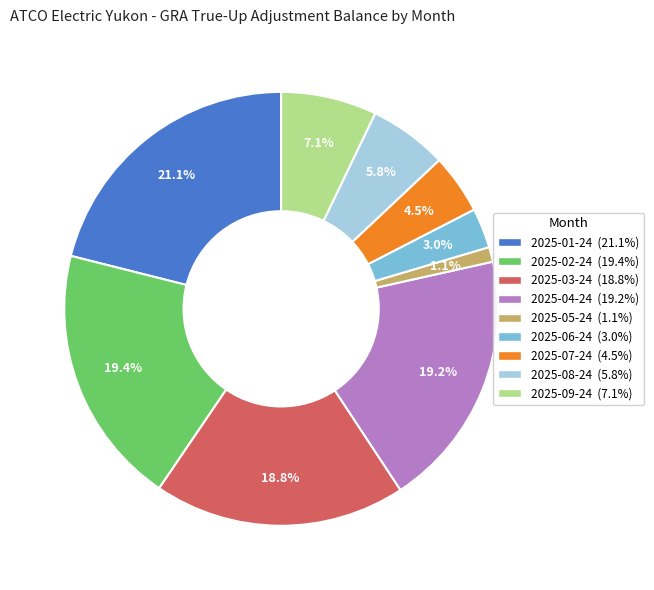

What percentage is NOT represented by 2025-05-24?

98.9%